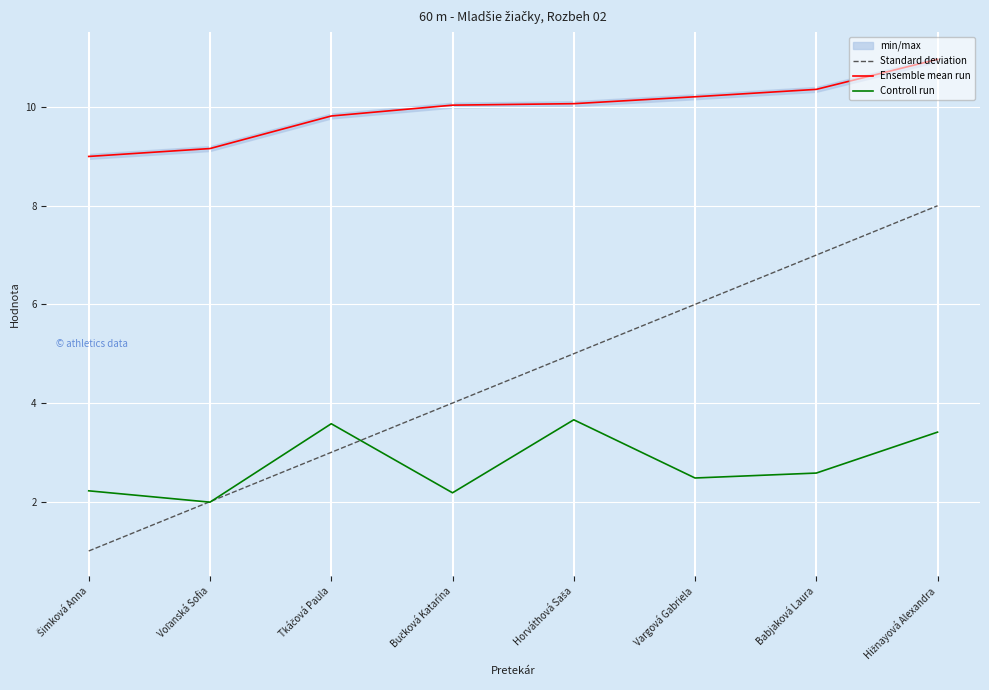

Which has a higher value, Voľanská Sofia or Šimková Anna?

Voľanská Sofia